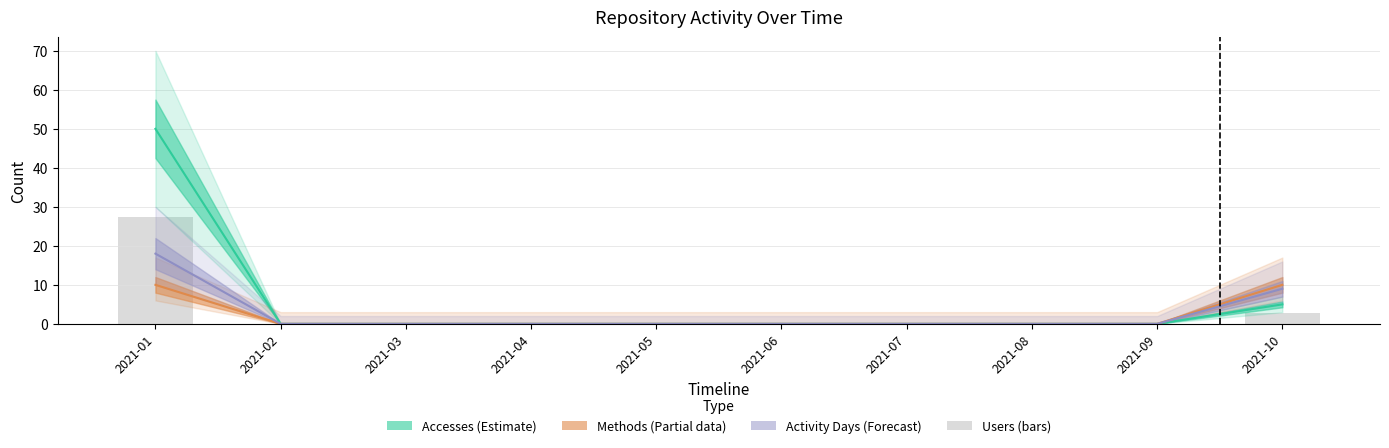

What is the difference between the maximum and minimum values?

27.5